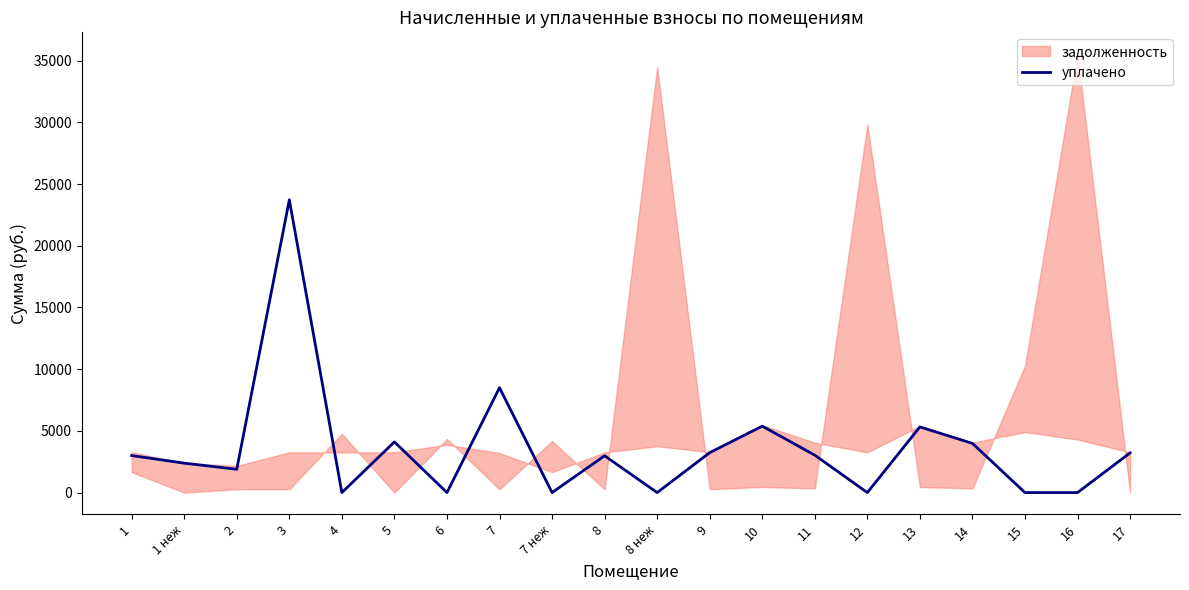

Rank the categories by value from lowest to highest.

4, 6, 7 неж, 8 неж, 12, 15, 16, 2, 1 неж, 8, 1, 11, 17, 9, 14, 5, 13, 10, 7, 3